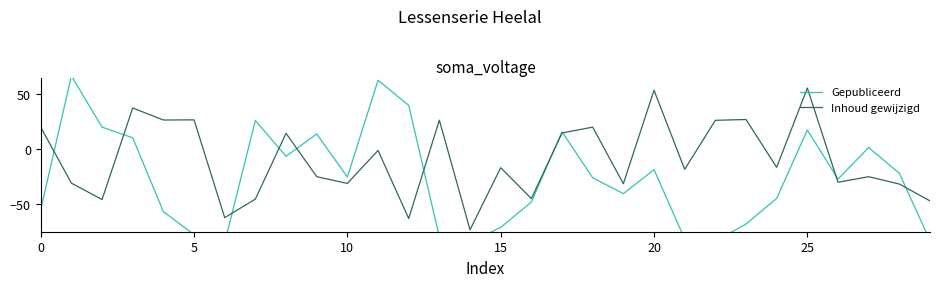

How many categories are shown in the chart?

30